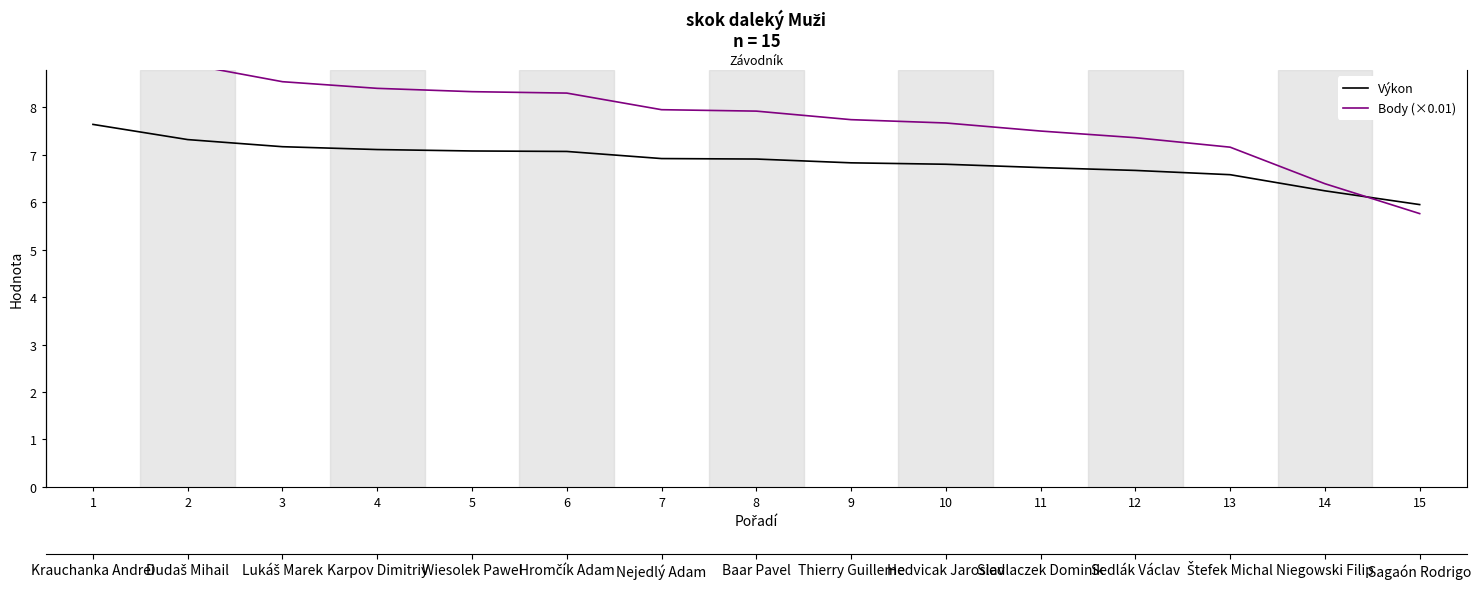

Reading left to right, list all the values displayed in this chart.

Výkon: 7.6	7.3	7.2	7.1	7.1	7.1	6.9	6.9	6.8	6.8	6.7	6.7	6.6	6.2	6.0
Body (×0.01): 9.7	8.9	8.5	8.4	8.3	8.3	8.0	7.9	7.7	7.7	7.5	7.4	7.2	6.4	5.8